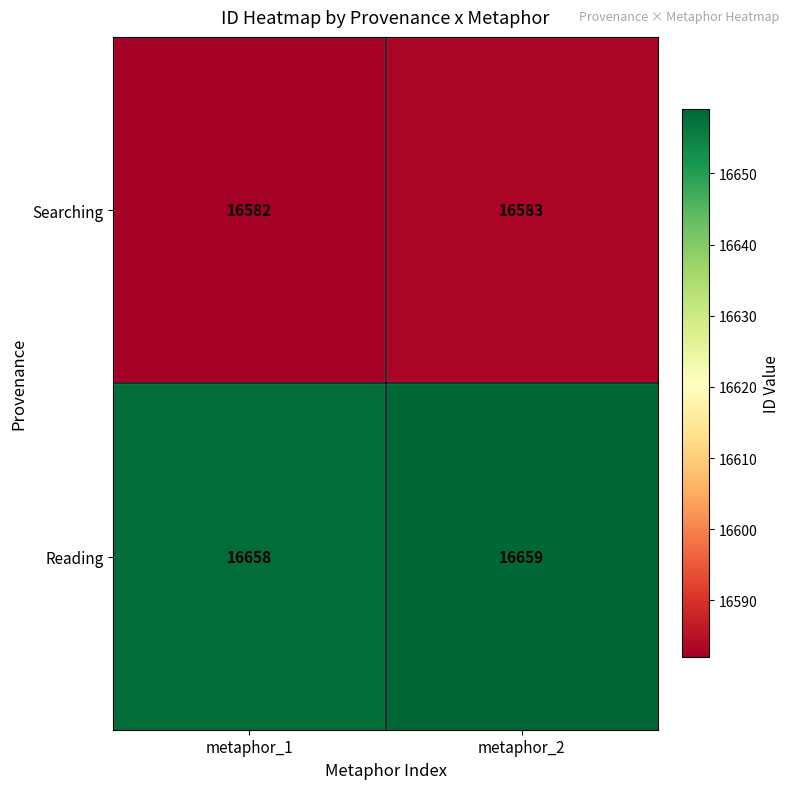

What is the spread (max minus min) of values at metaphor_2?

76